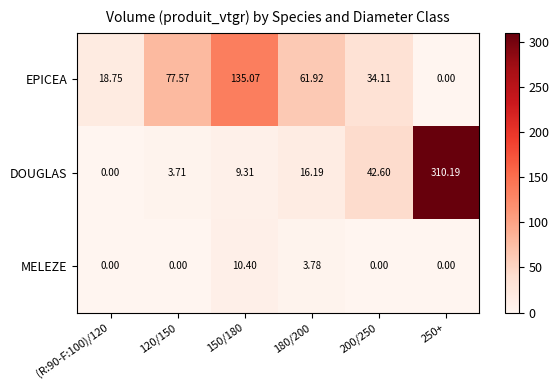

Between 180/200 and 250+, which series saw the biggest shift?

DOUGLAS